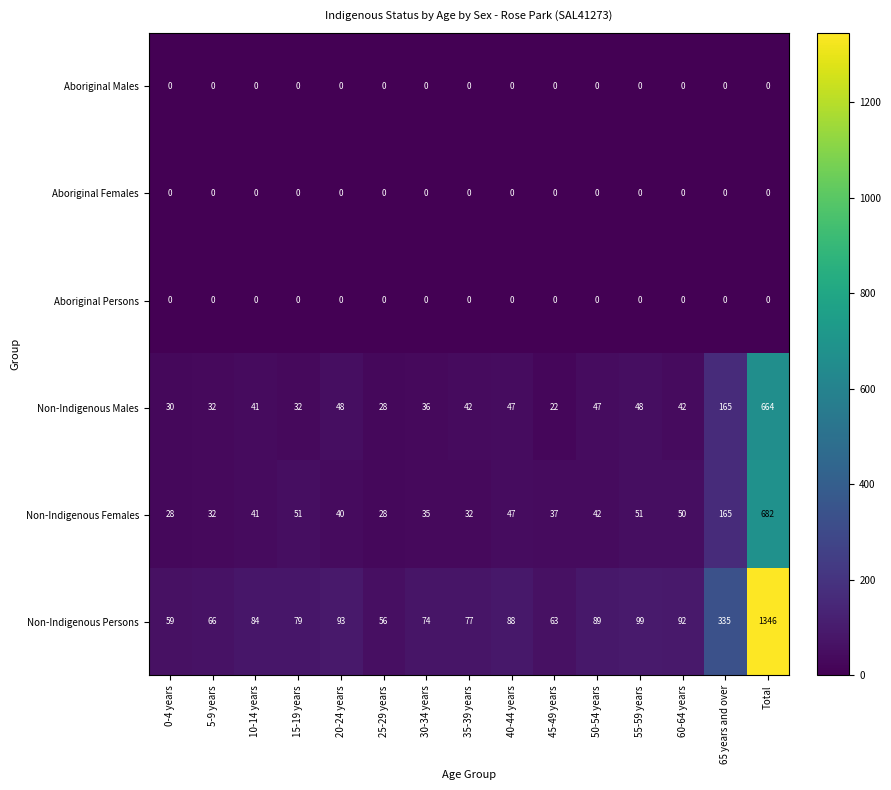

The value of Non-Indigenous Males at 50-54 years is 20. True or false?

False